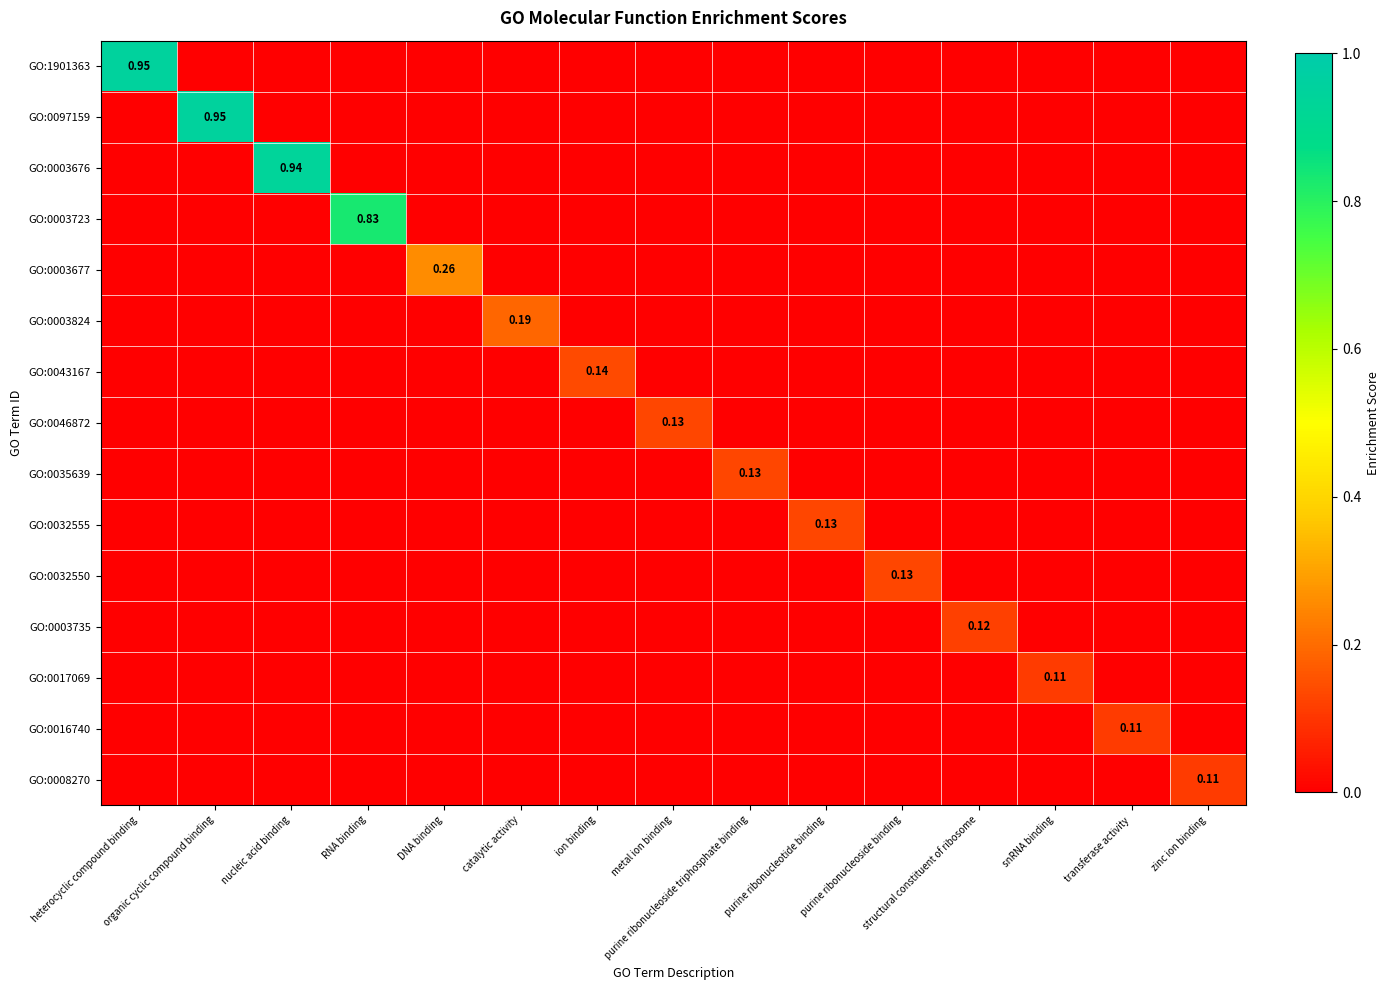

Count the number of categories in the chart.

15